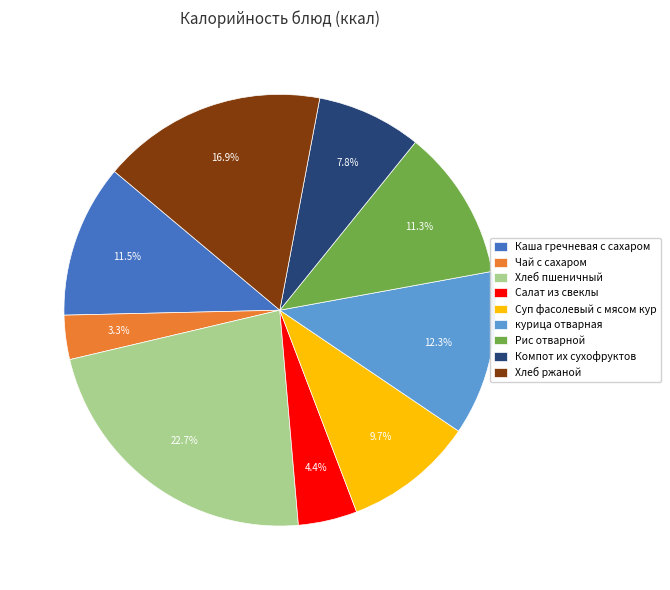

To the nearest percent, what is the difference between the Суп фасолевый с мясом кур and Хлеб пшеничный slice percentages?

13%